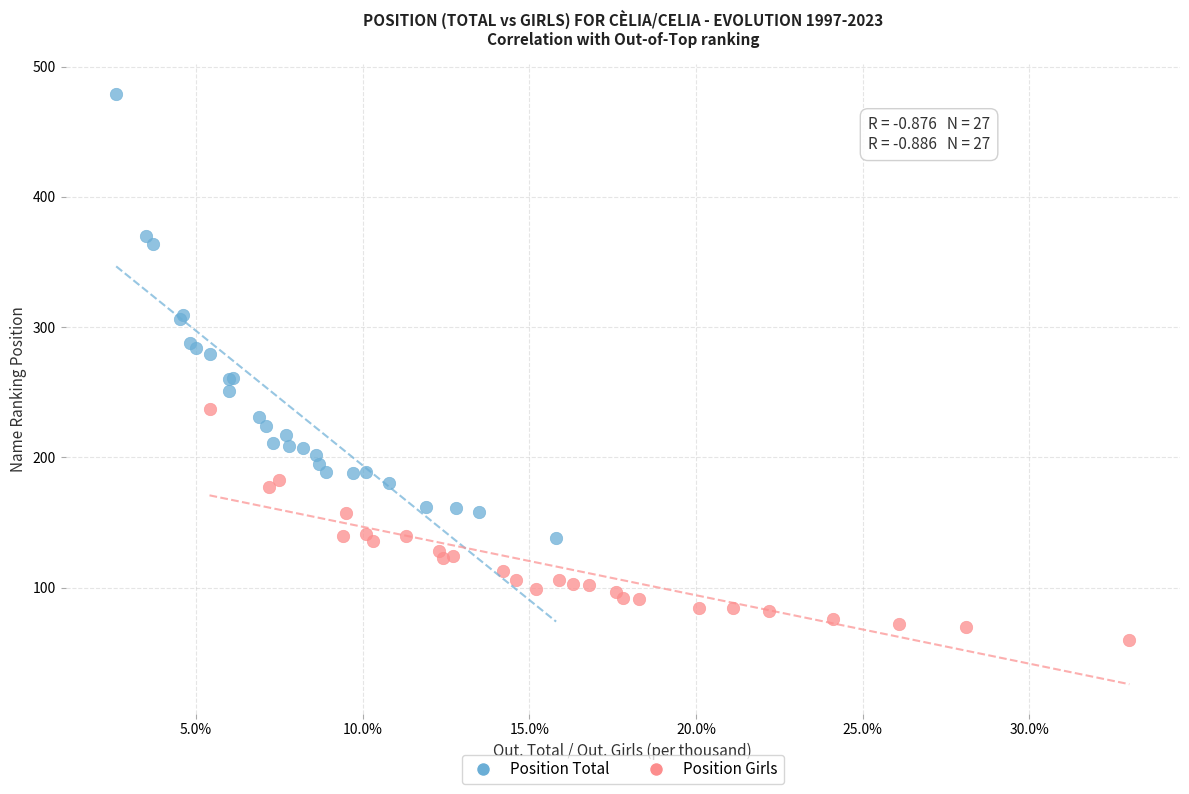

What are all the series names shown in the legend?

Position Total, Position Girls